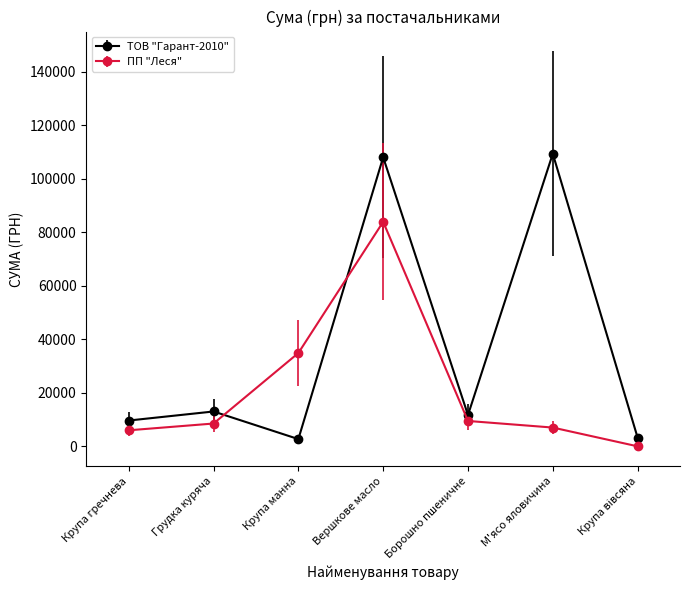

List the series in order of their peak value, highest first.

ТОВ "Гарант-2010", ПП "Леся"